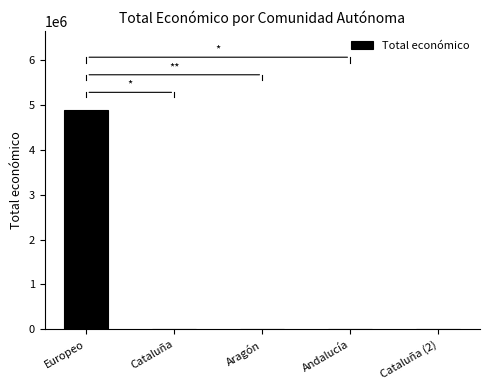

The value at Europeo is 4884493. True or false?

True